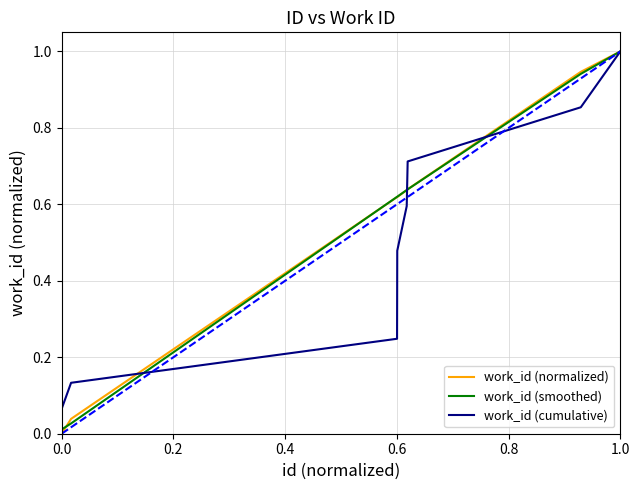

What is the maximum value for work_id (cumulative)?

1.0